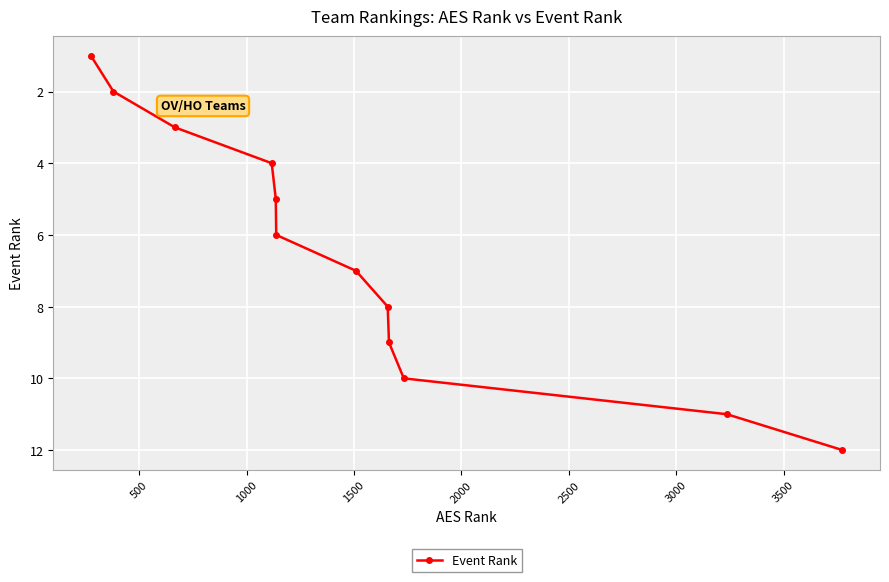

What is the greatest value displayed?

12